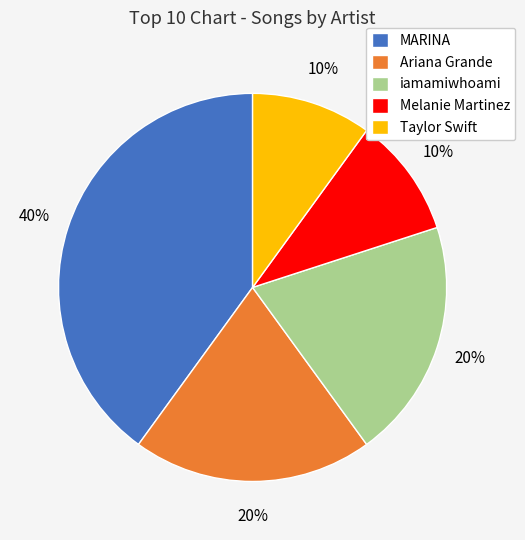

Is it true that Ariana Grande is 20% of the pie?

True